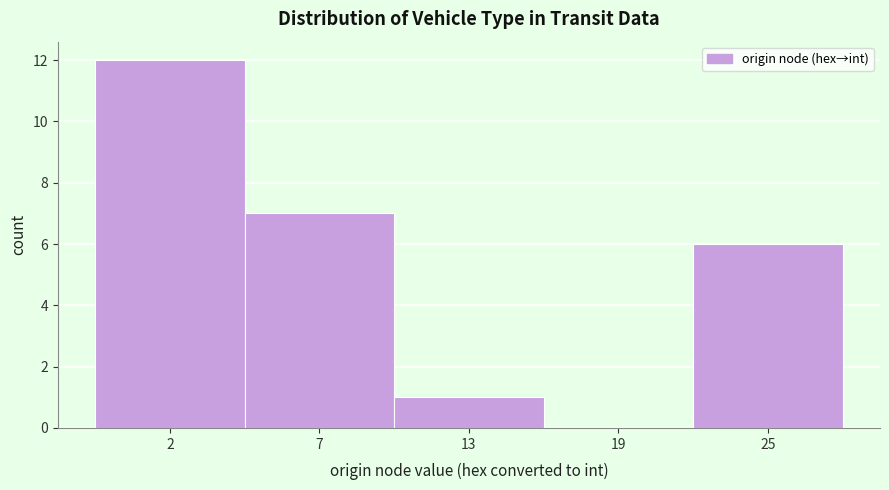

Reading right to left, list all the values displayed in this chart.

25=6	19=0	13=1	7=7	2=12